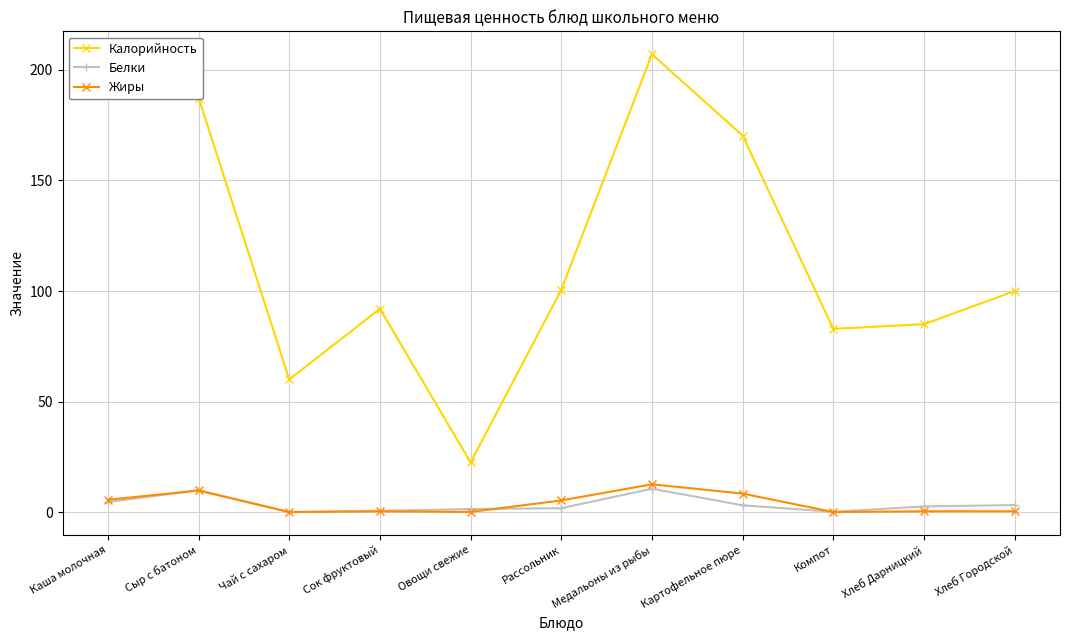

Between Компот and Хлеб Городской, which series saw the biggest shift?

Калорийность